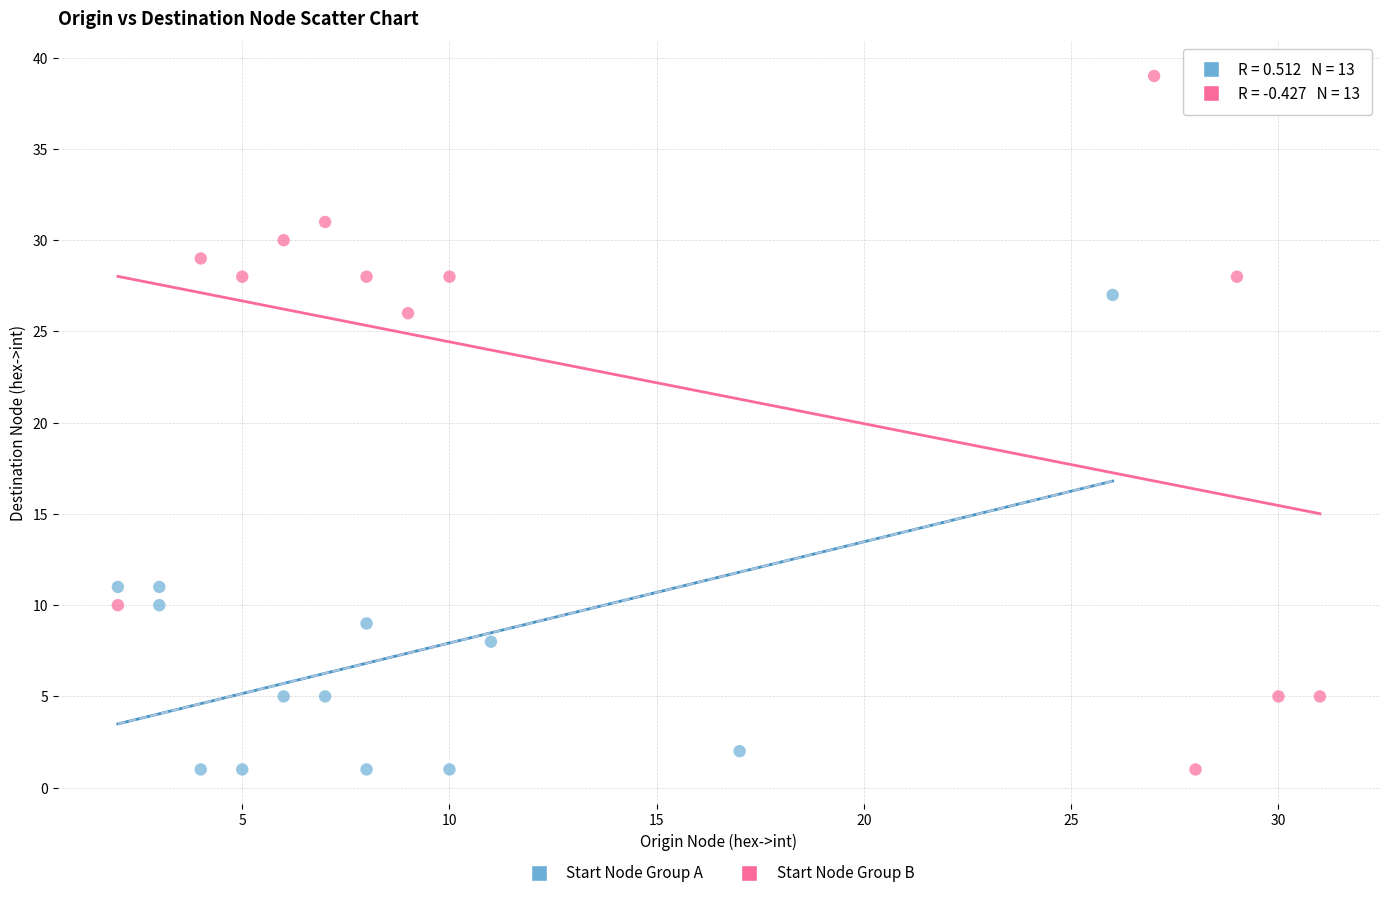

Which series reaches the maximum Y coordinate?

Start Node Group B